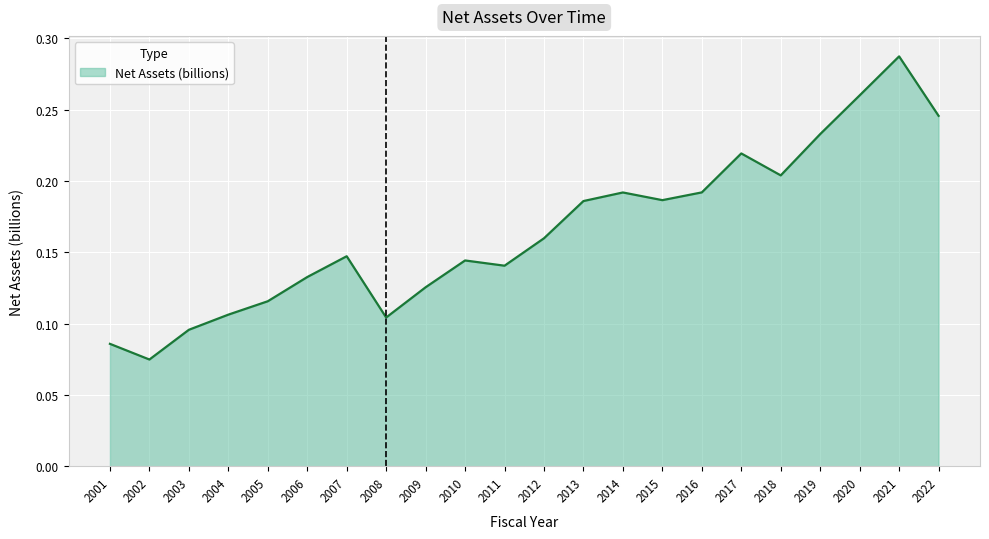

True or false: the data has more than 0 interior local peaks.

True